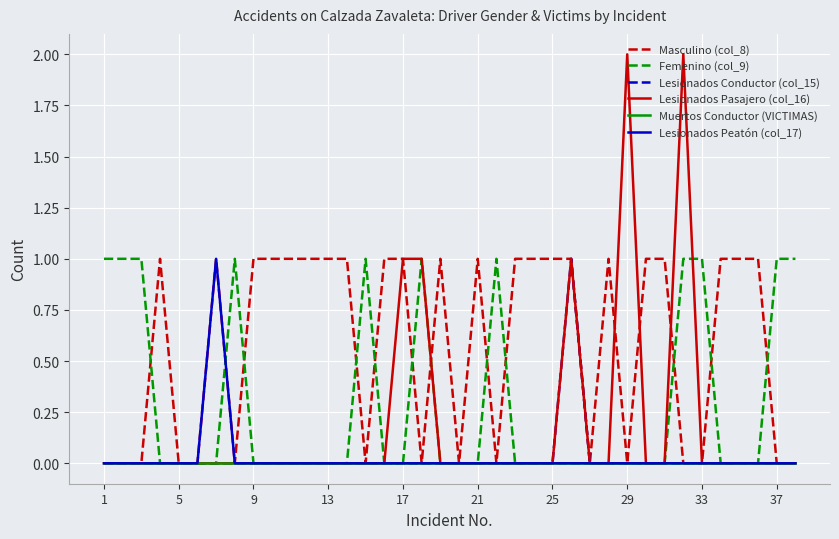

Reading right to left, list all the values displayed in this chart.

Masculino (col_8): 0	0	1	1	1	0	0	1	1	0	1	0	1	1	1	1	0	1	0	1	0	1	1	0	1	1	1	1	1	1	0	1	0	0	1	0	0	0
Femenino (col_9): 1	1	0	0	0	1	1	0	0	0	0	0	0	0	0	0	1	0	0	0	1	0	0	1	0	0	0	0	0	0	1	0	0	0	0	1	1	1
Lesionados Conductor (col_15): 0	0	0	0	0	0	0	0	0	0	0	0	1	0	0	0	0	0	0	0	0	0	0	0	0	0	0	0	0	0	0	0	0	0	0	0	0	0
Lesionados Pasajero (col_16): 0	0	0	0	0	0	2	0	0	2	0	0	1	0	0	0	0	0	0	0	1	1	0	0	0	0	0	0	0	0	0	0	0	0	0	0	0	0
Muertos Conductor (VICTIMAS): 0	0	0	0	0	0	0	0	0	0	0	0	0	0	0	0	0	0	0	0	0	0	0	0	0	0	0	0	0	0	0	0	0	0	0	0	0	0
Lesionados Peatón (col_17): 0	0	0	0	0	0	0	0	0	0	0	0	0	0	0	0	0	0	0	0	0	0	0	0	0	0	0	0	0	0	0	1	0	0	0	0	0	0